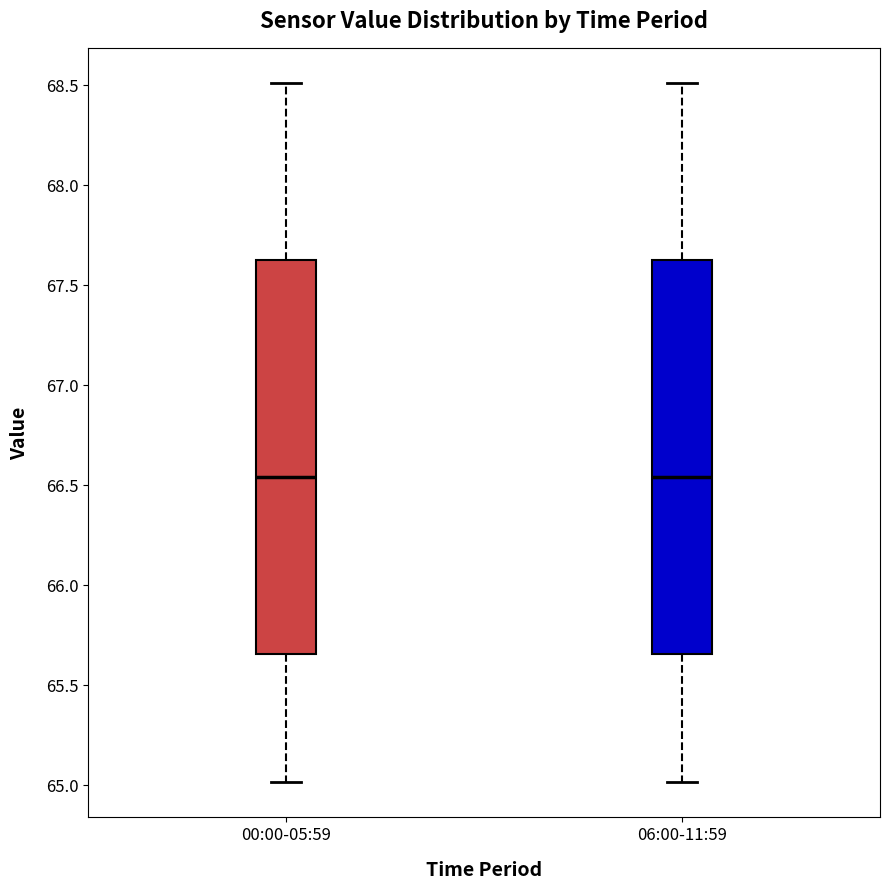

Reading left to right, transcribe this box plot: for each box, give where its median line is, the range the box spans, and where its two whiskers end, as read against the y-axis. The values are not printed on the chart, so give them approximately, as read against the axis.

00:00-05:59: median 66.55, box 65.65 to 67.60, whiskers 65.00 to 68.50
06:00-11:59: median 66.55, box 65.65 to 67.60, whiskers 65.00 to 68.50